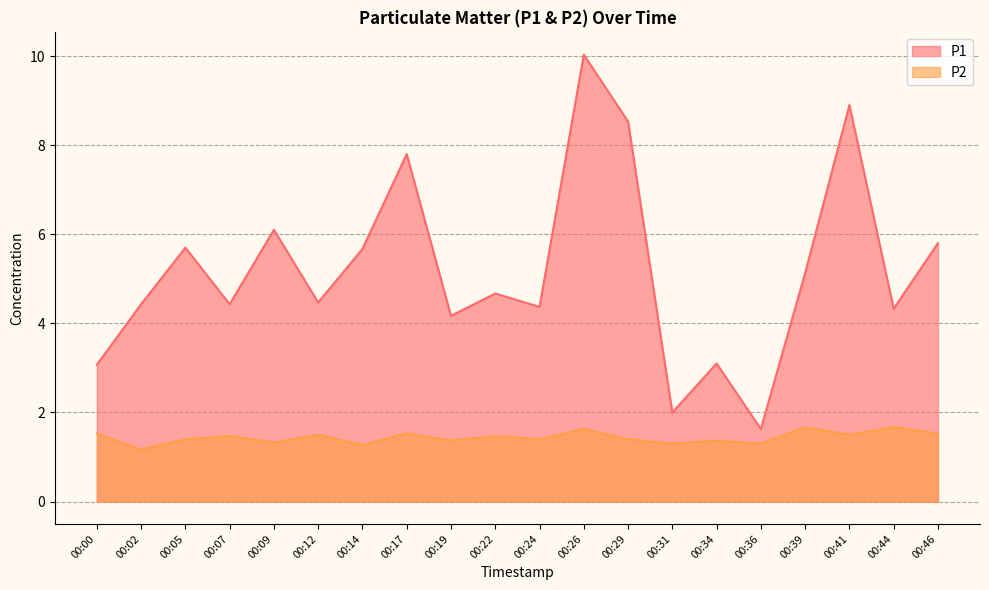

True or false: P2 and P1 intersect in this chart.

False